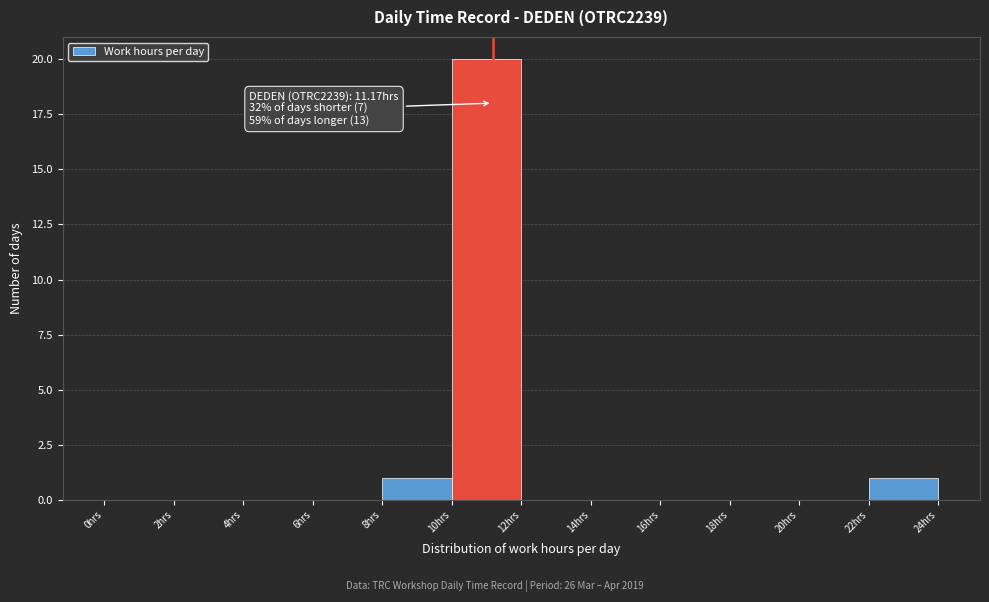

Which range on the x-axis has the tallest bar?

10 to 12